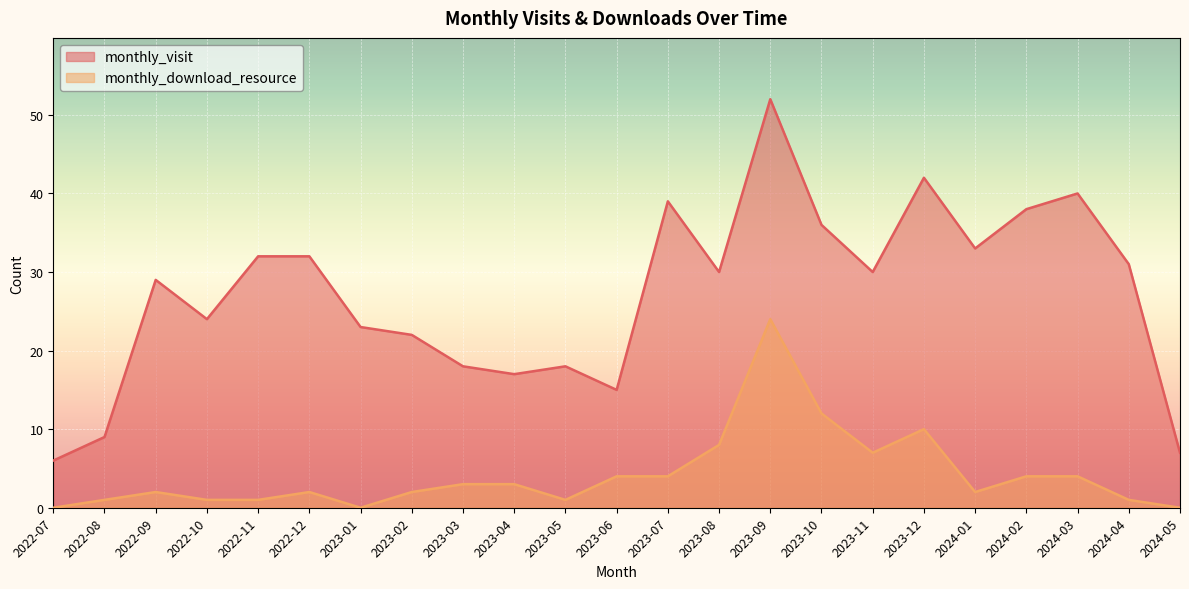

What is the average value of the monthly_download_resource series?

4